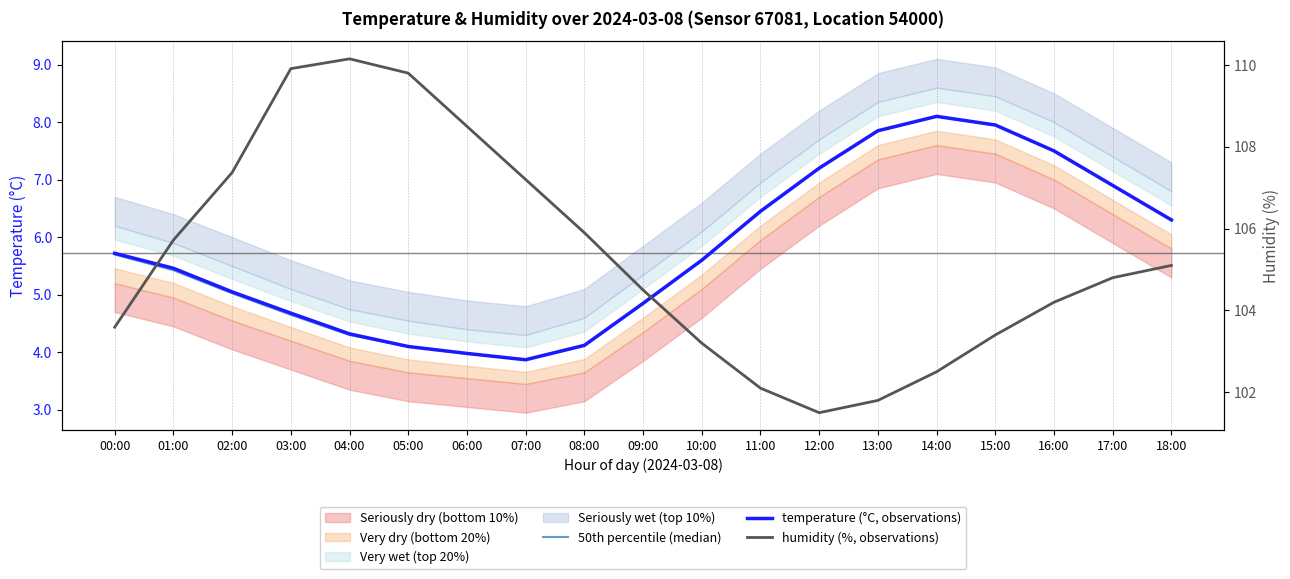

How many interior local valleys does the temperature (°C, observations) series have?

1